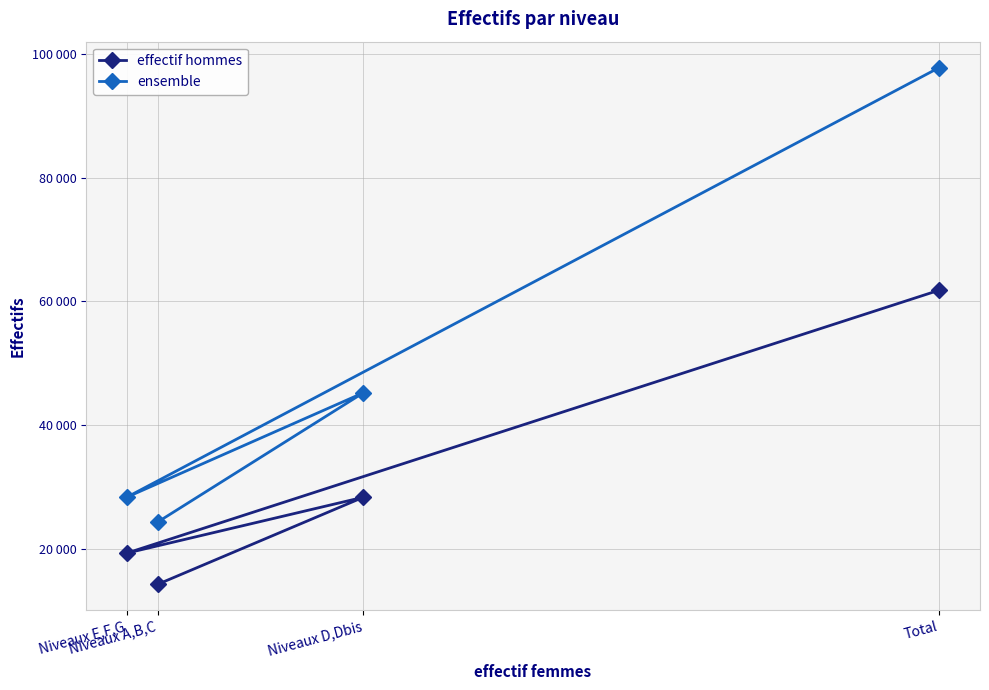

How many interior local peaks does the ensemble series have?

1